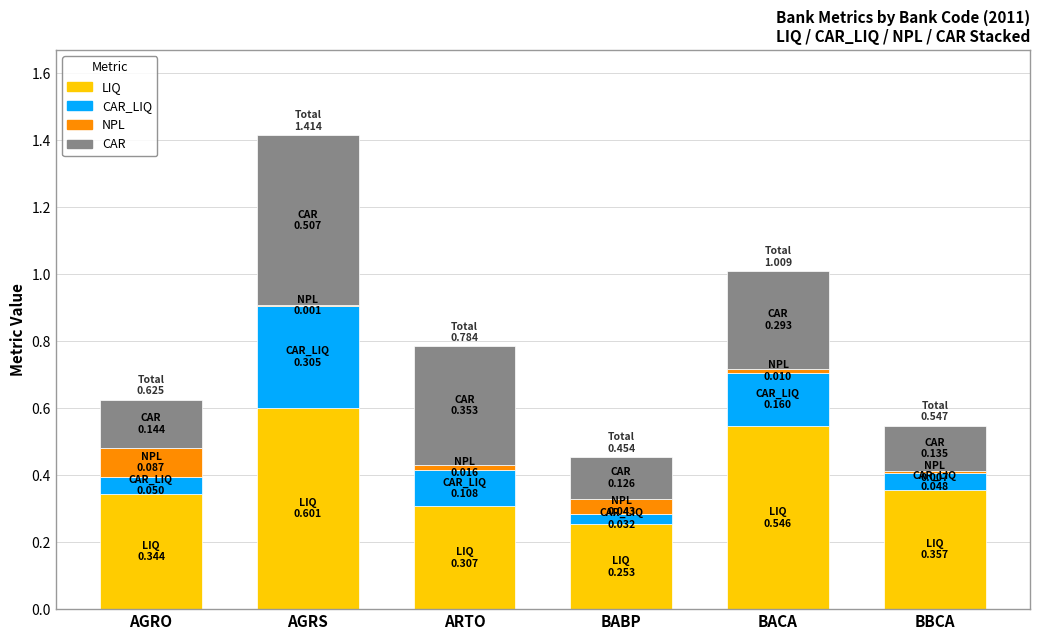

At which label does LIQ reach its peak?

AGRS